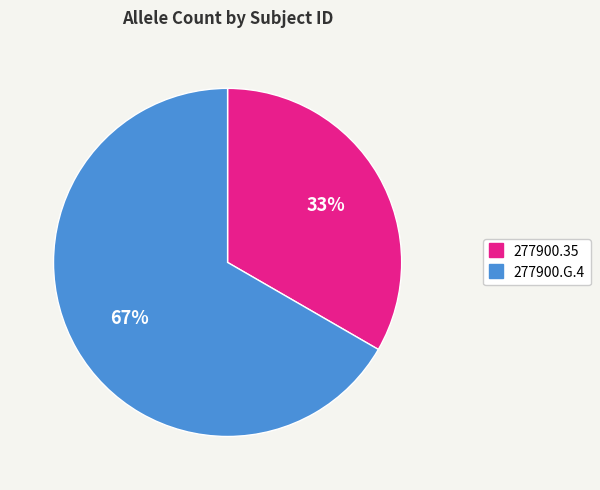

How many segments does this pie chart have?

2